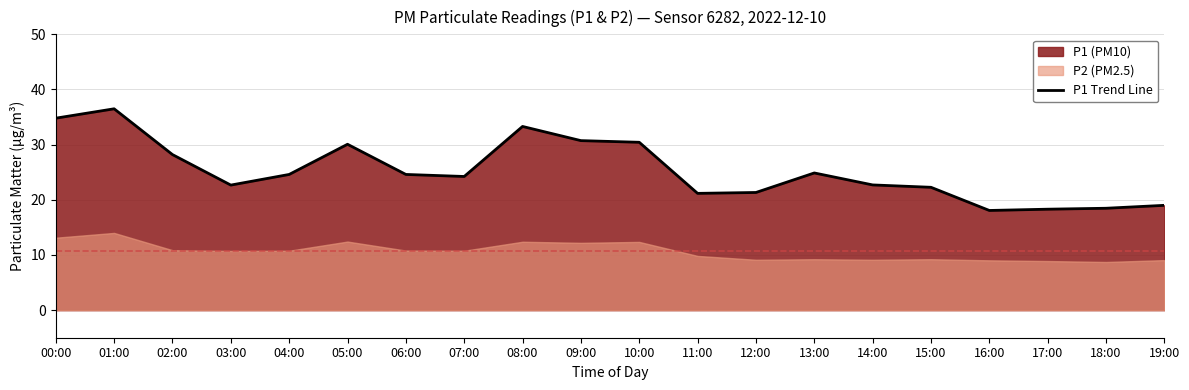

Approximately how many times larger is the value at 03:00 compared to 00:00?

0.7